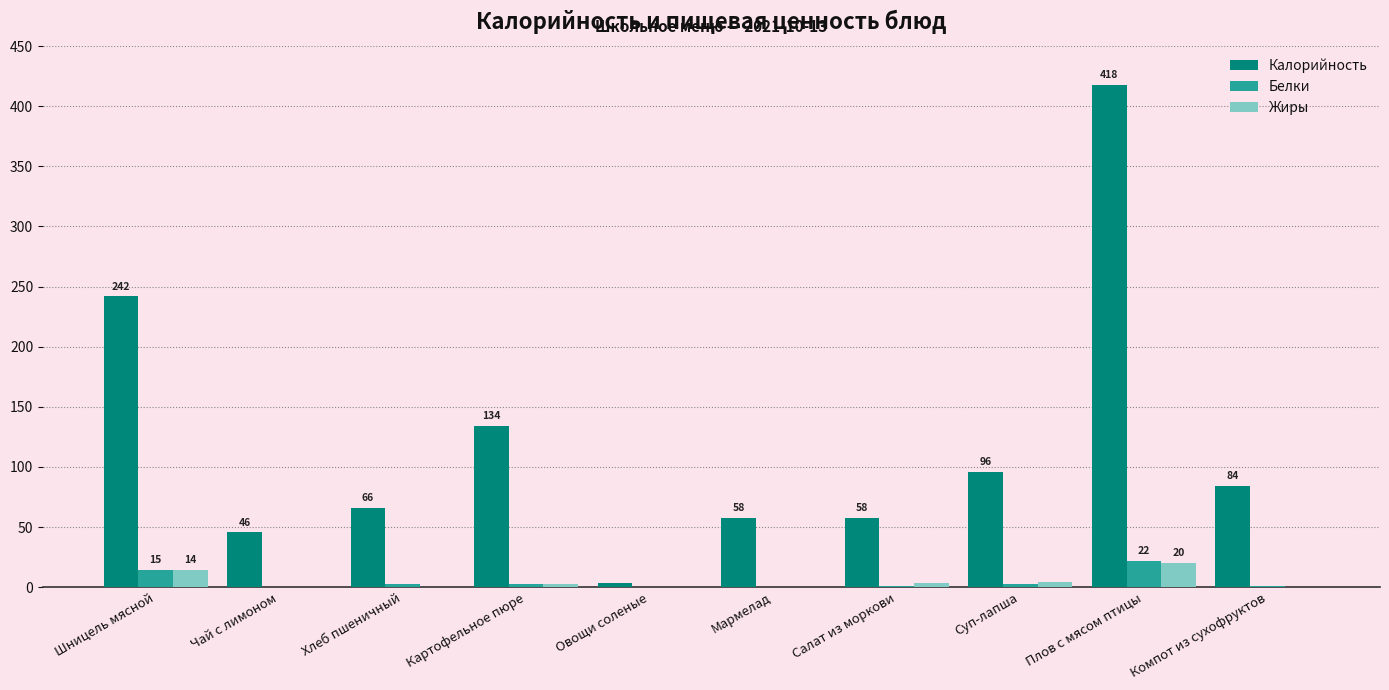

Count the number of categories in the chart.

10